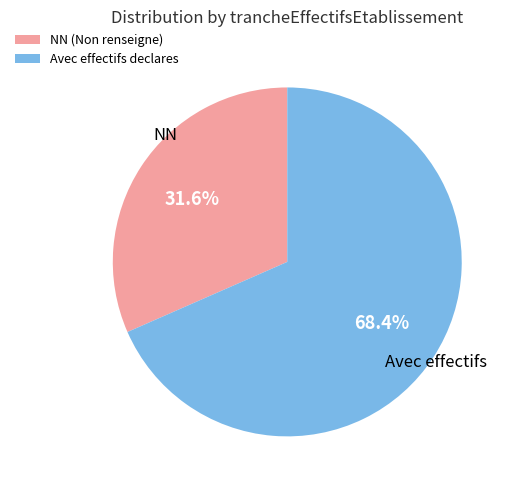

Between Avec effectifs declares and NN (Non renseigne), which is larger?

Avec effectifs declares